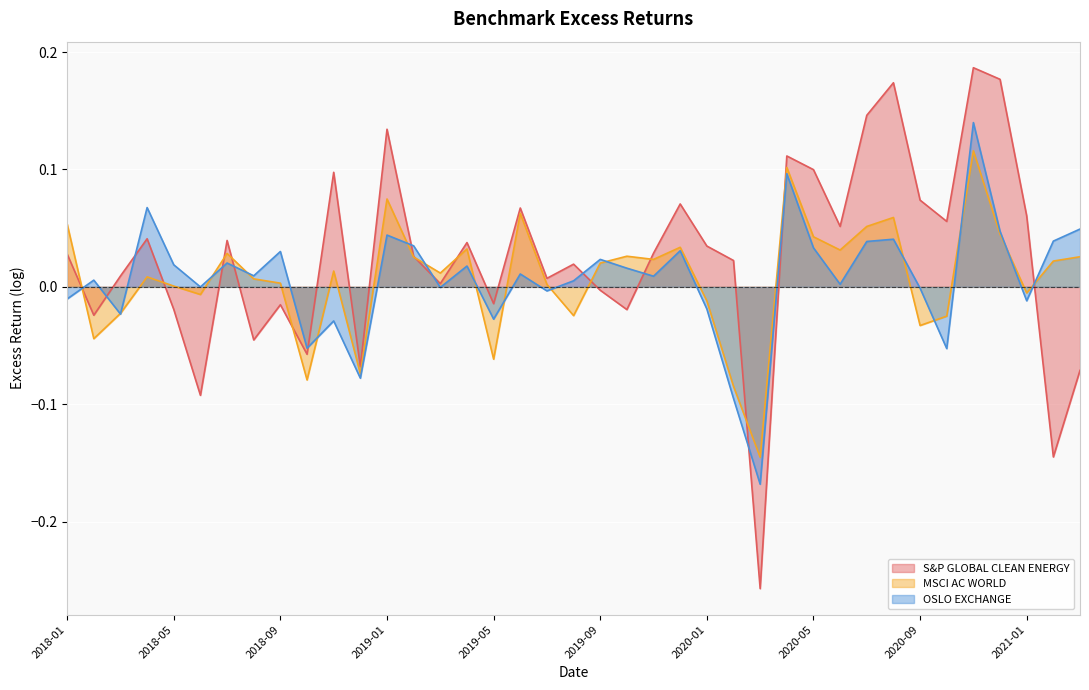

True or false: MSCI AC WORLD has more than 0 interior local peaks.

True